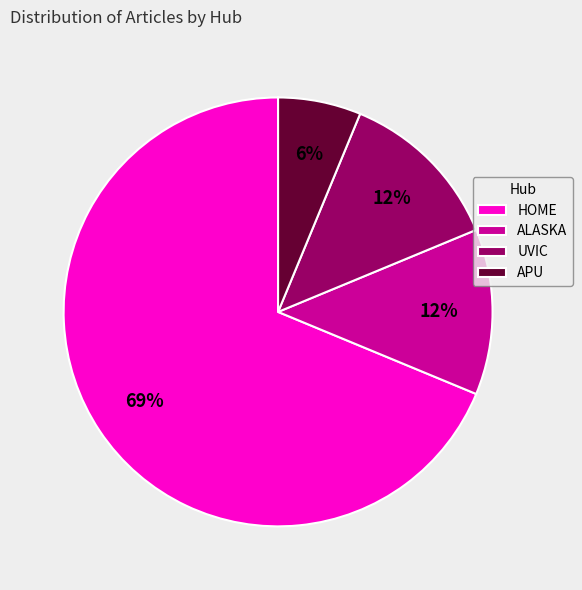

How many slices are in this pie chart?

4